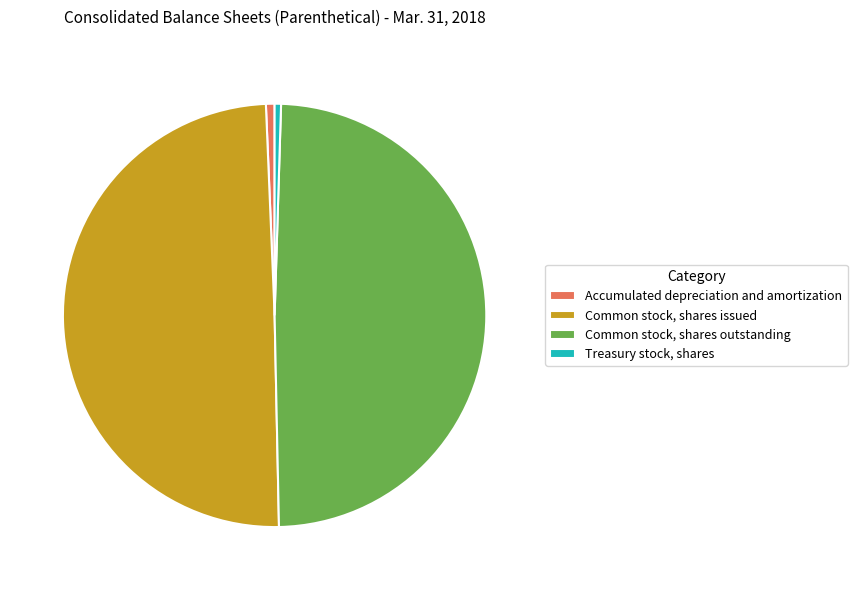

Count the number of slices in the pie.

4